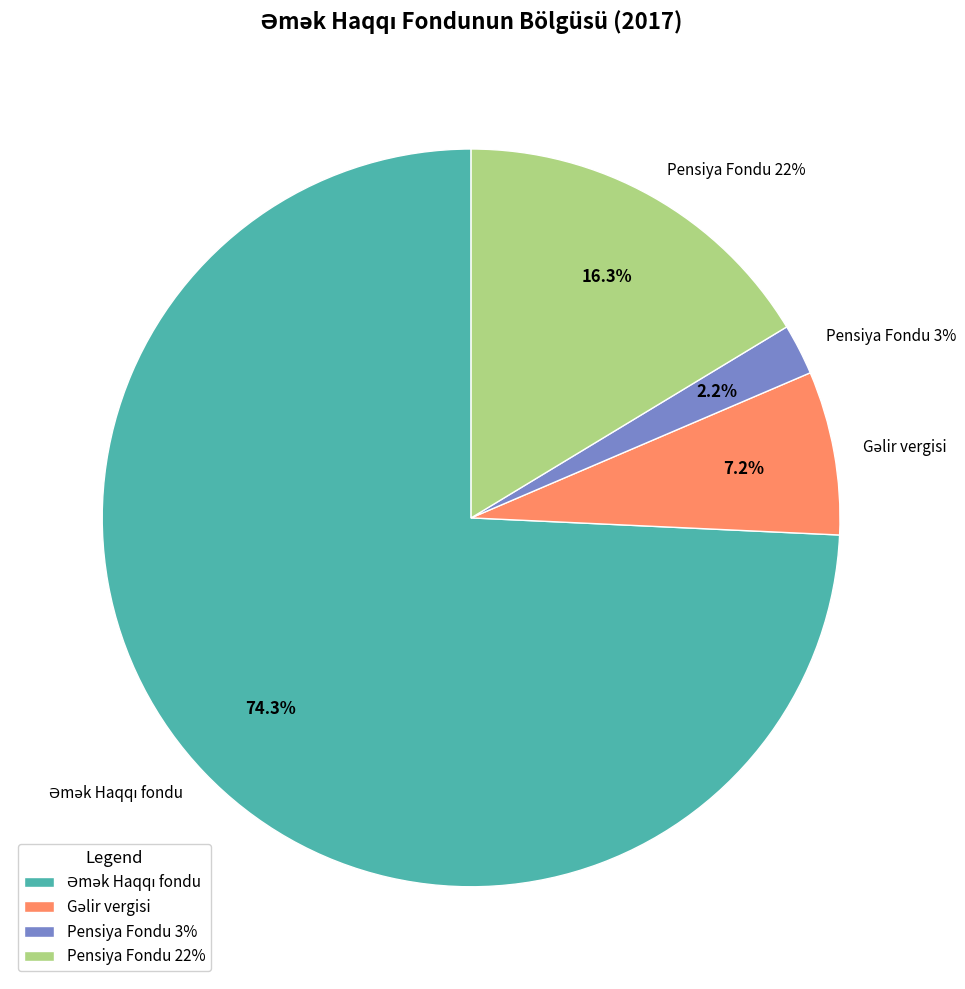

Combined, what portion of the pie is Pensiya Fondu 22% and Gəlir vergisi?

23.5%